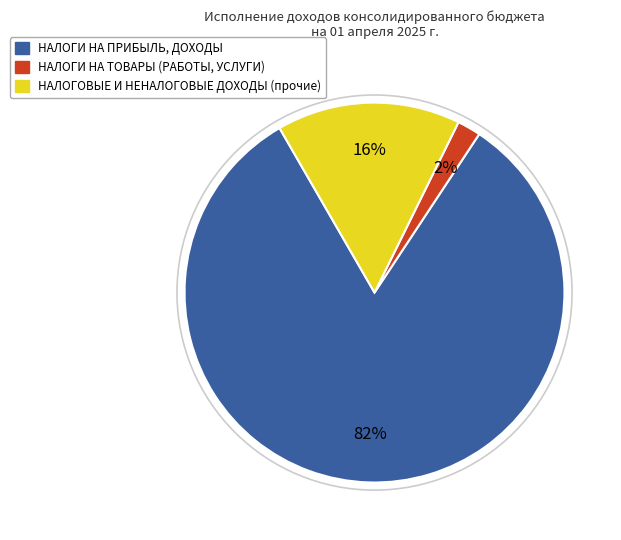

Rank the categories by value from lowest to highest.

НАЛОГИ НА ТОВАРЫ (РАБОТЫ, УСЛУГИ), НАЛОГОВЫЕ И НЕНАЛОГОВЫЕ ДОХОДЫ (прочие), НАЛОГИ НА ПРИБЫЛЬ, ДОХОДЫ